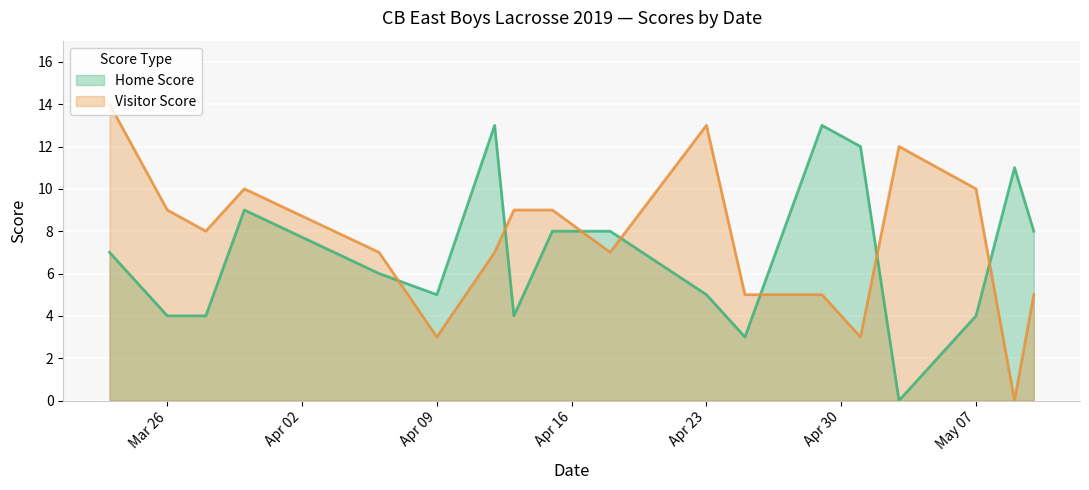

Does the chart display data point markers on the line(s)?

No